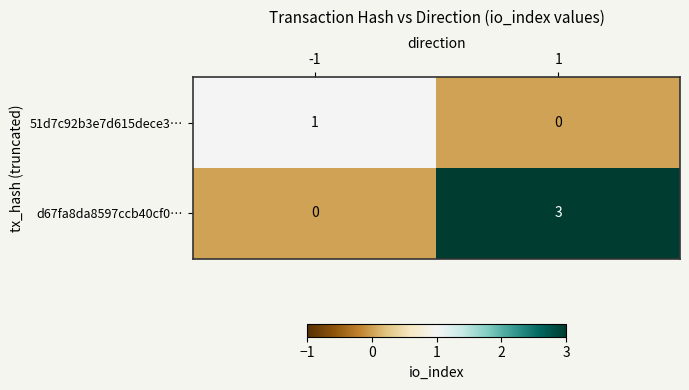

How many distinct data groups are displayed?

2